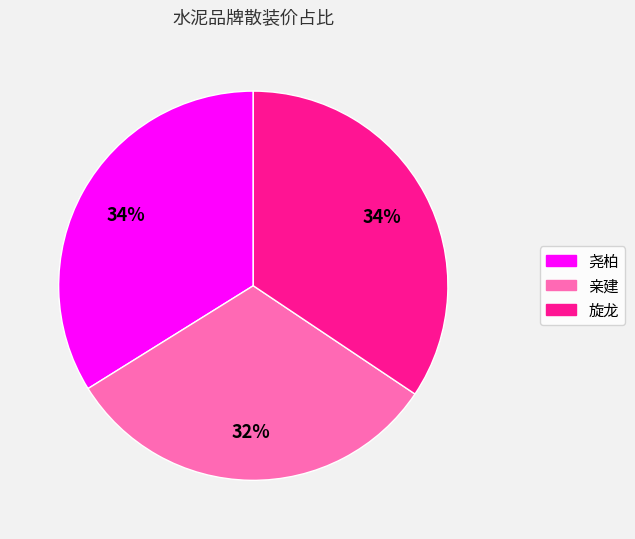

To the nearest percent, what percentage of the pie is 亲建?

32%